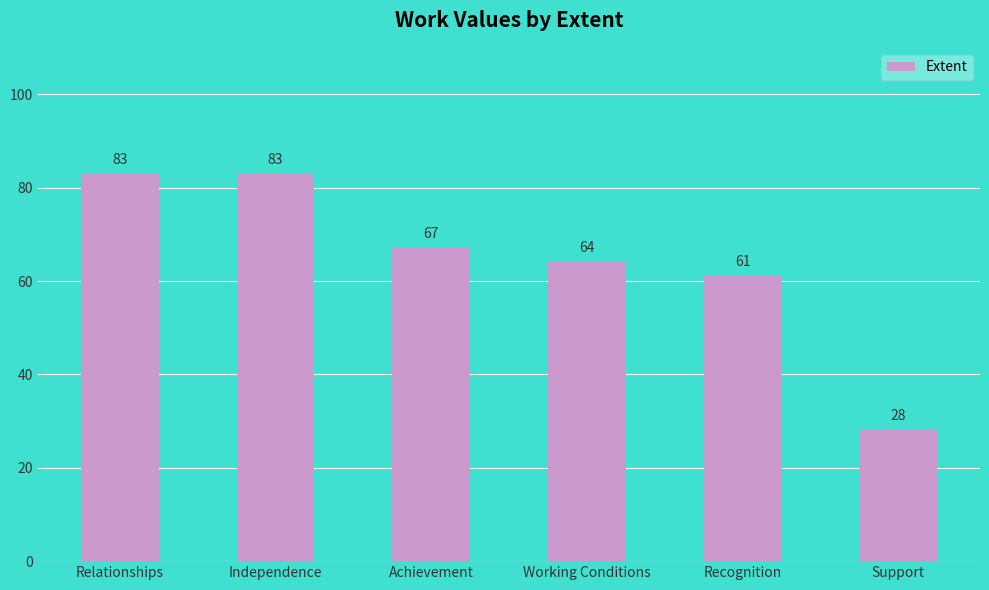

Count the number of data series in this chart.

1